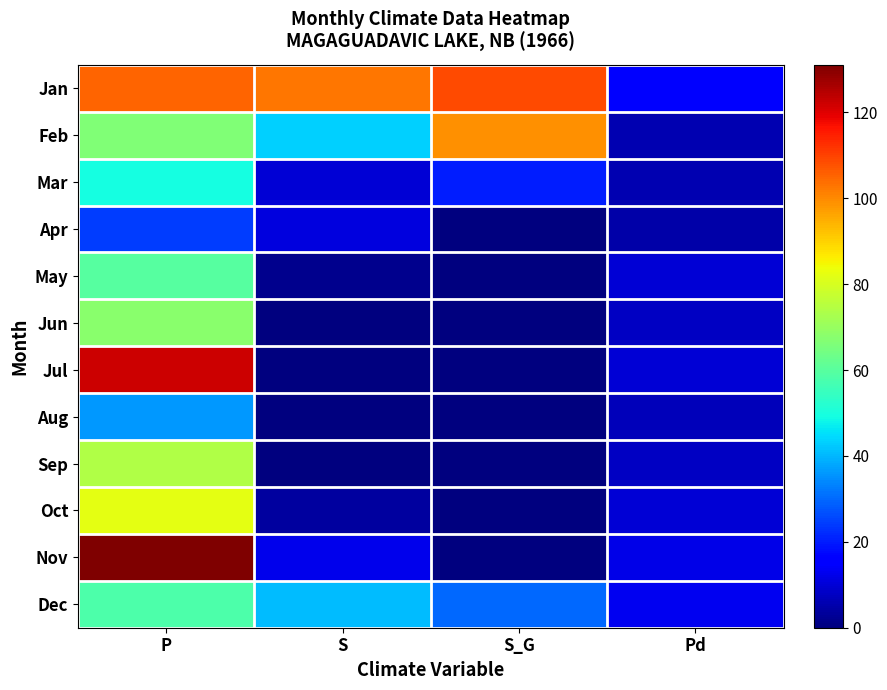

At how many categories does at least one series exceed 106?

2